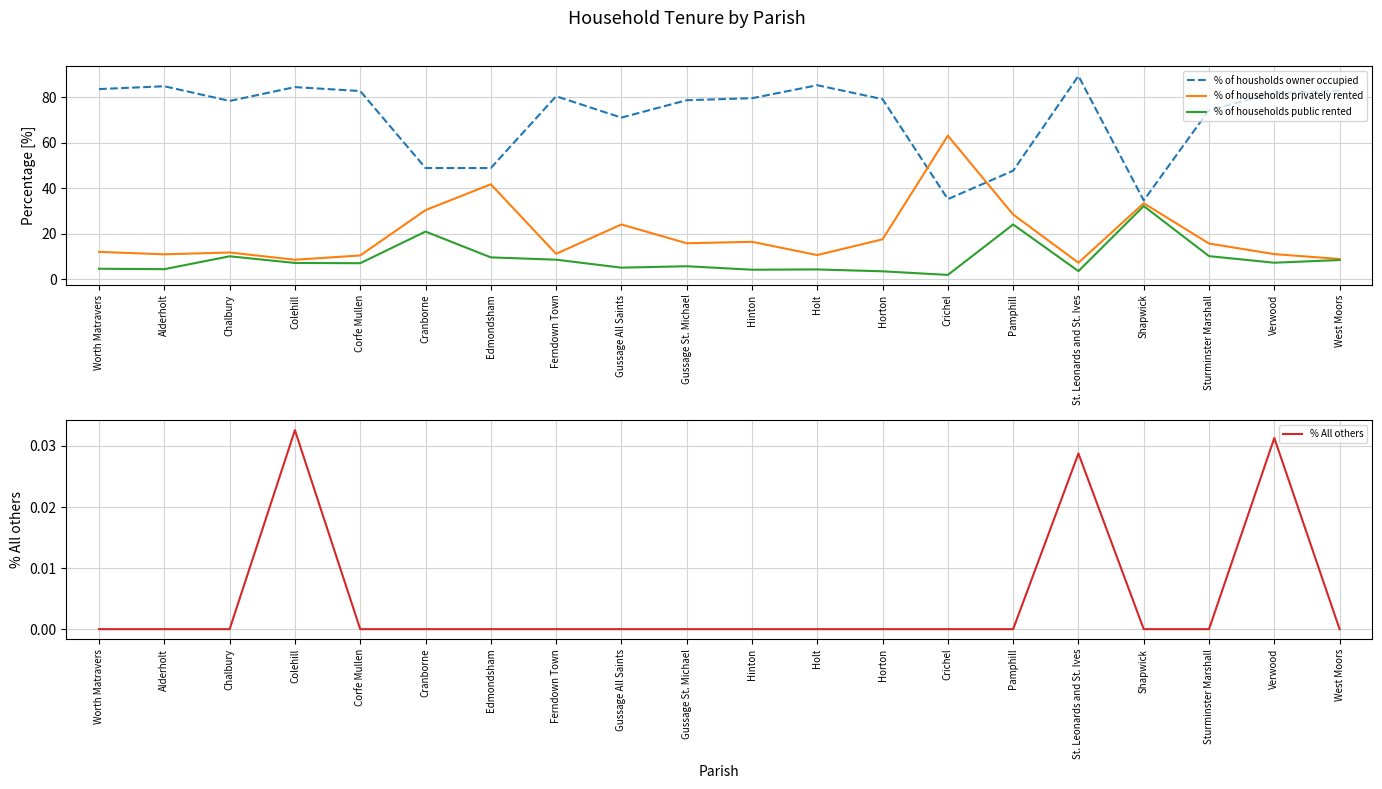

At which label does % of households privately rented reach its peak?

Crichel